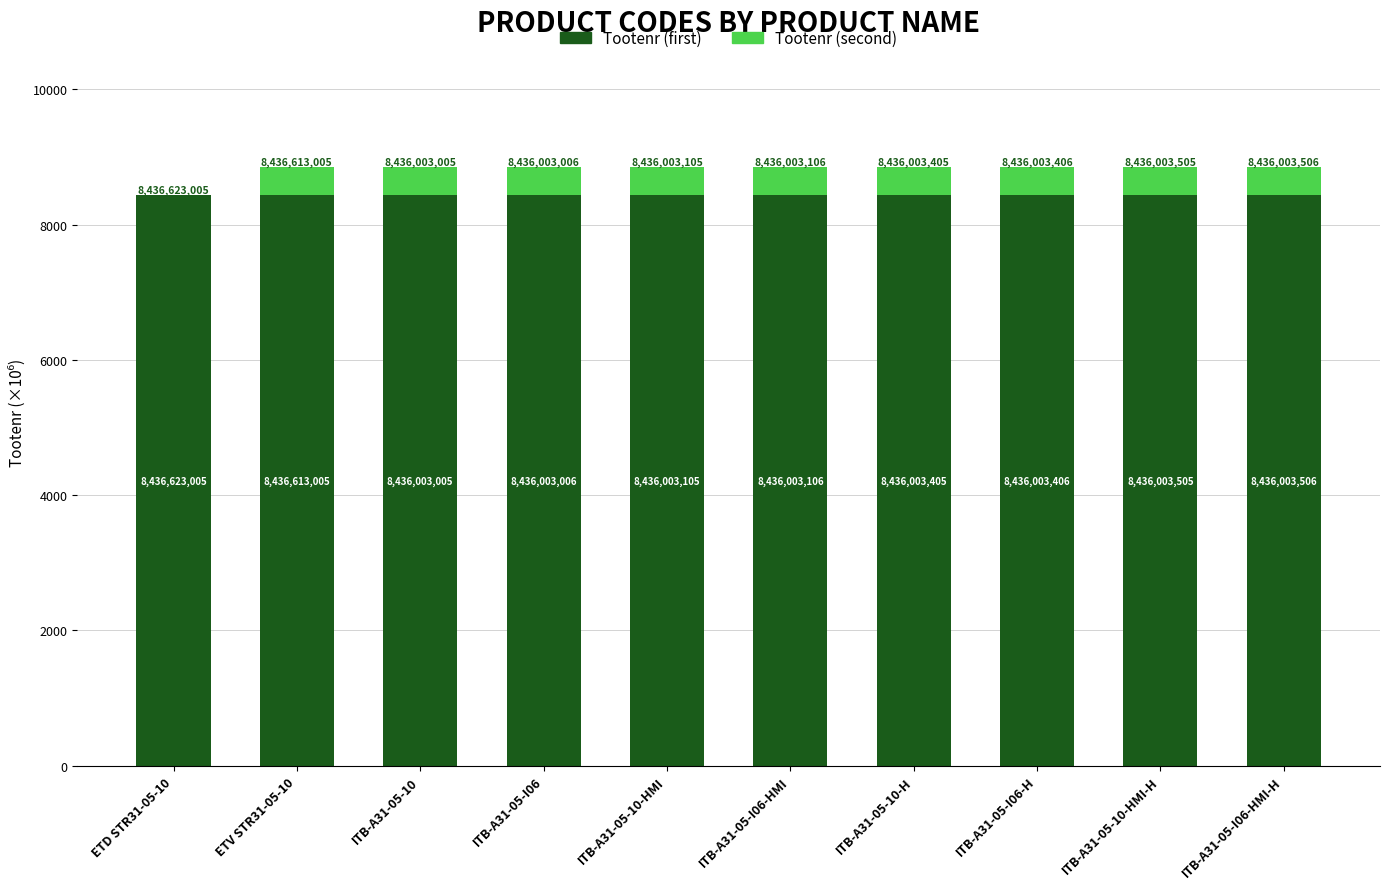

Are the bars grouped side by side (vs. stacked)?

No